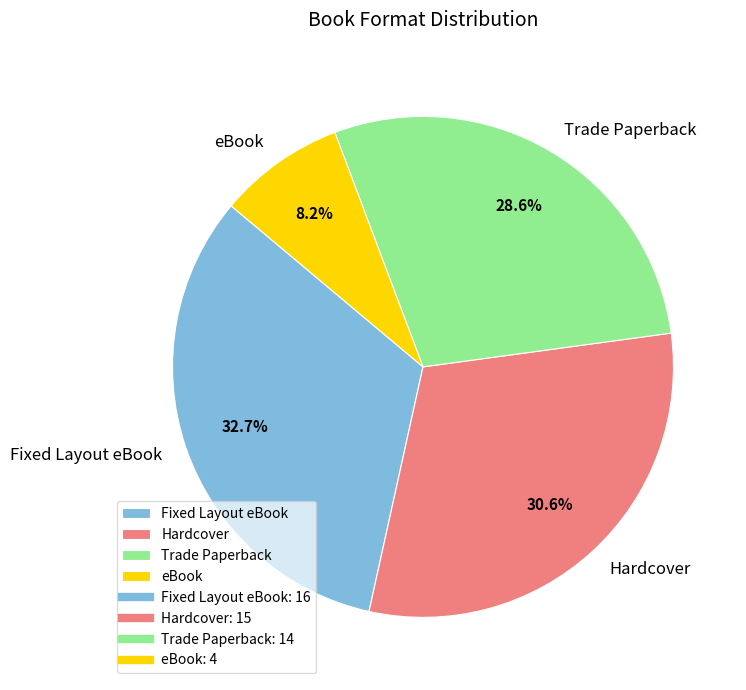

Count the number of slices in the pie.

4